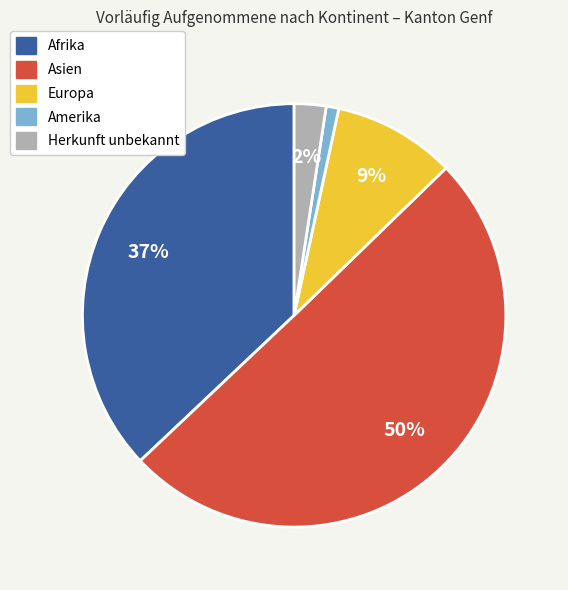

Do Europa and Asien together represent more than half of the pie?

Yes